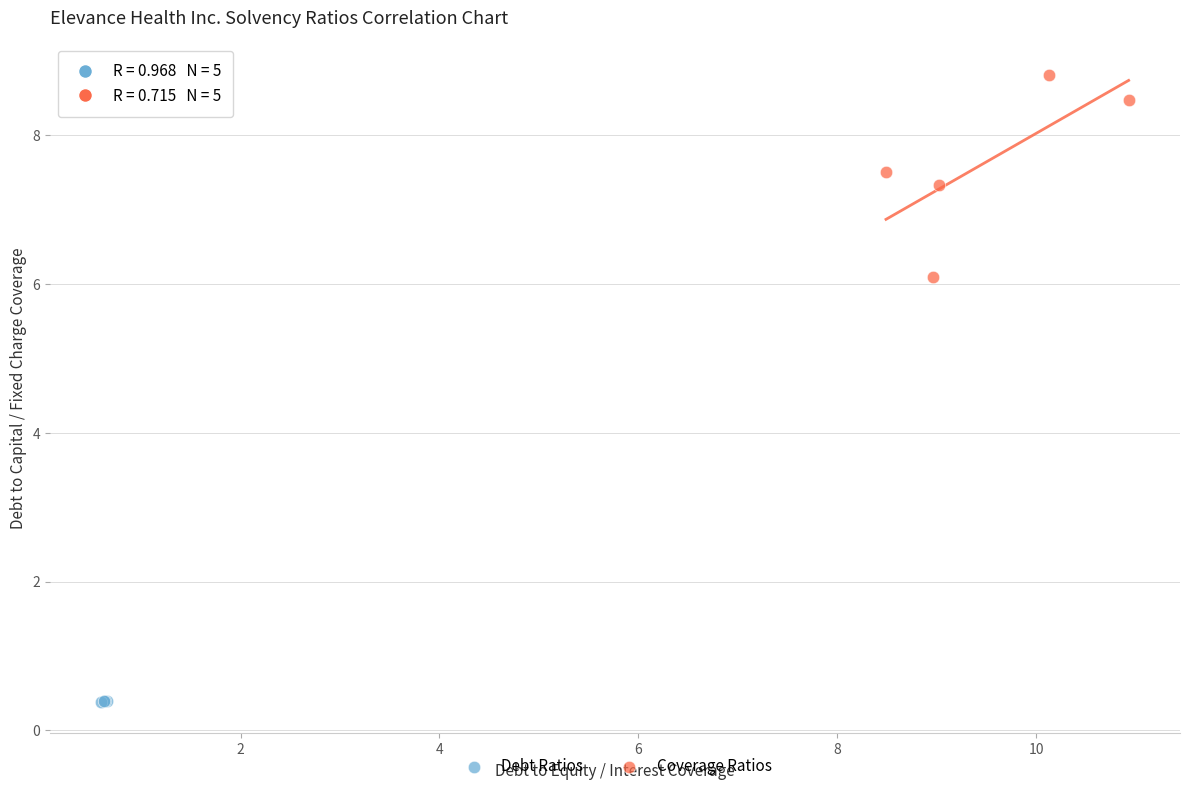

What are all the series names shown in the legend?

Debt Ratios, Coverage Ratios